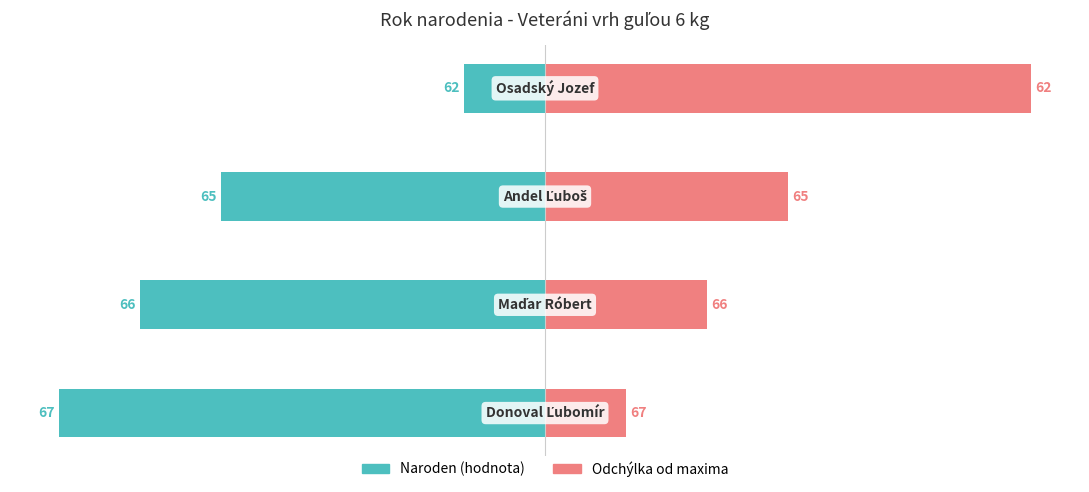

What is the difference between the maximum and minimum values in the Odchýlka series?

5